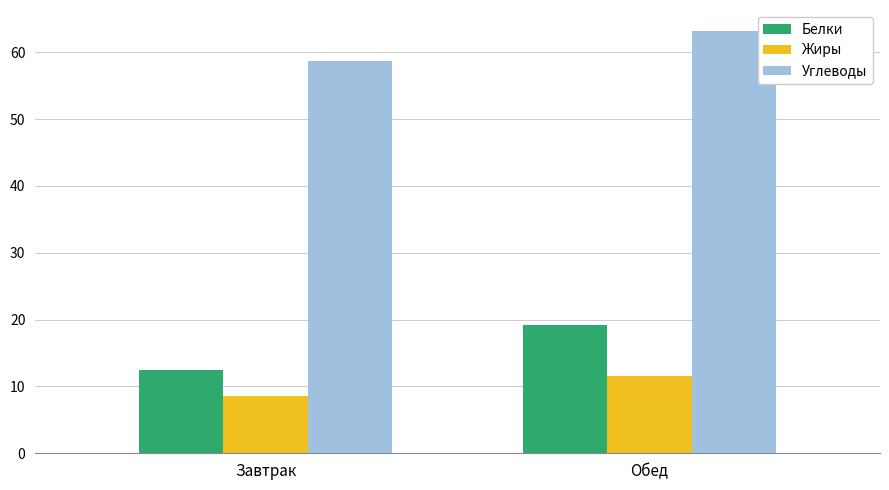

What value does the Жиры series have at Обед?

11.6